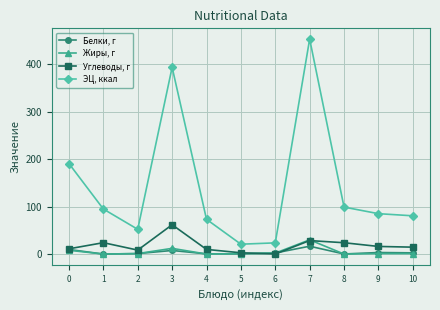

What are all the series names shown in the legend?

Белки, г, Жиры, г, Углеводы, г, ЭЦ, ккал